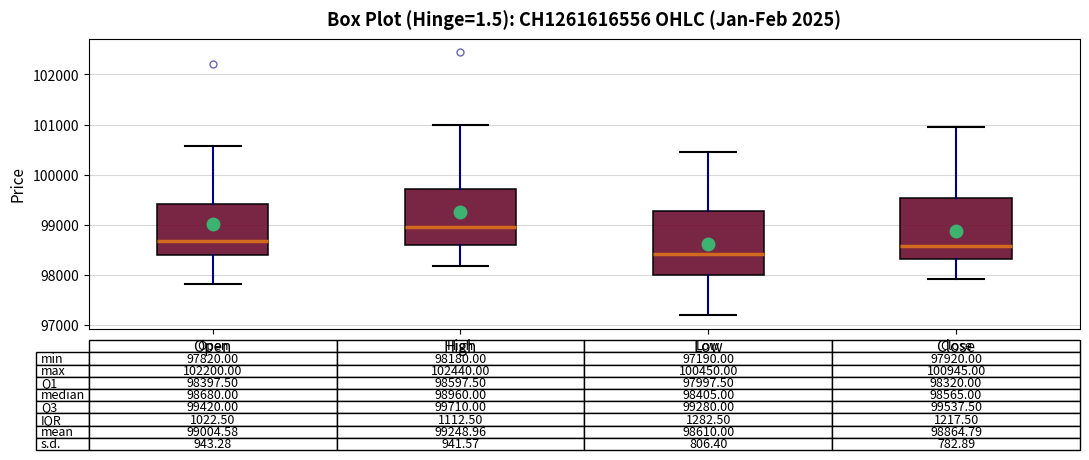

Which box has the lowest median line?

Low